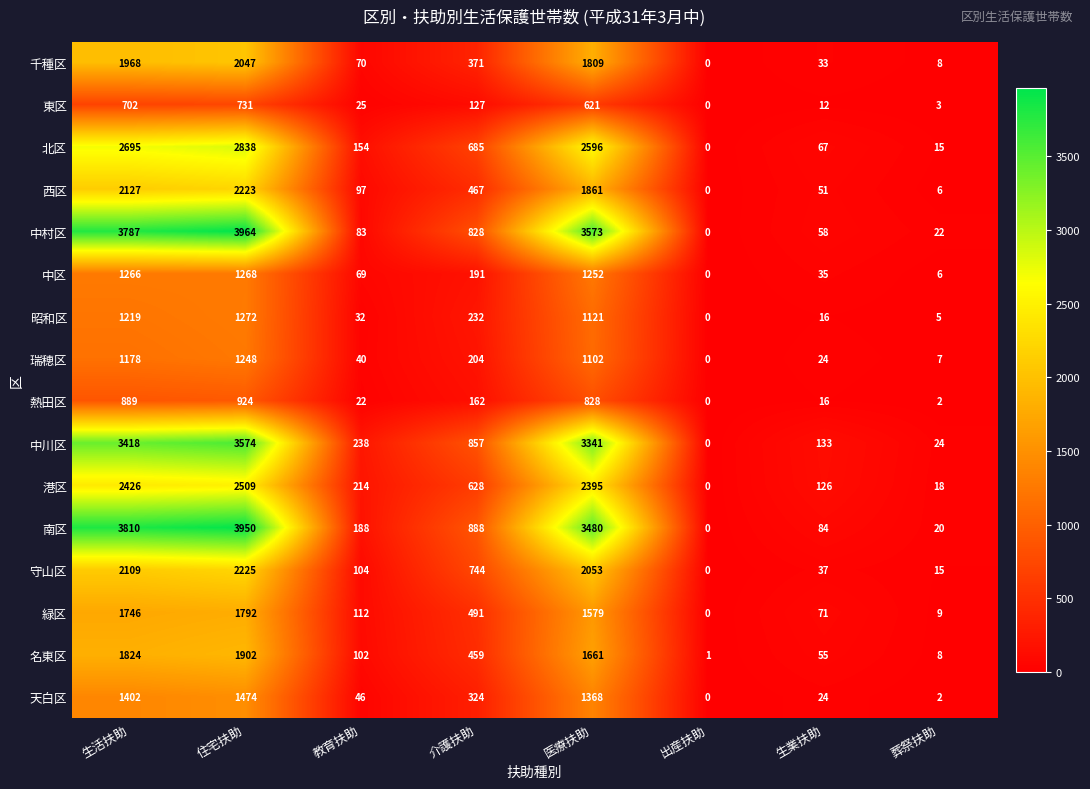

What is the total value across all series at 葬祭扶助?

170